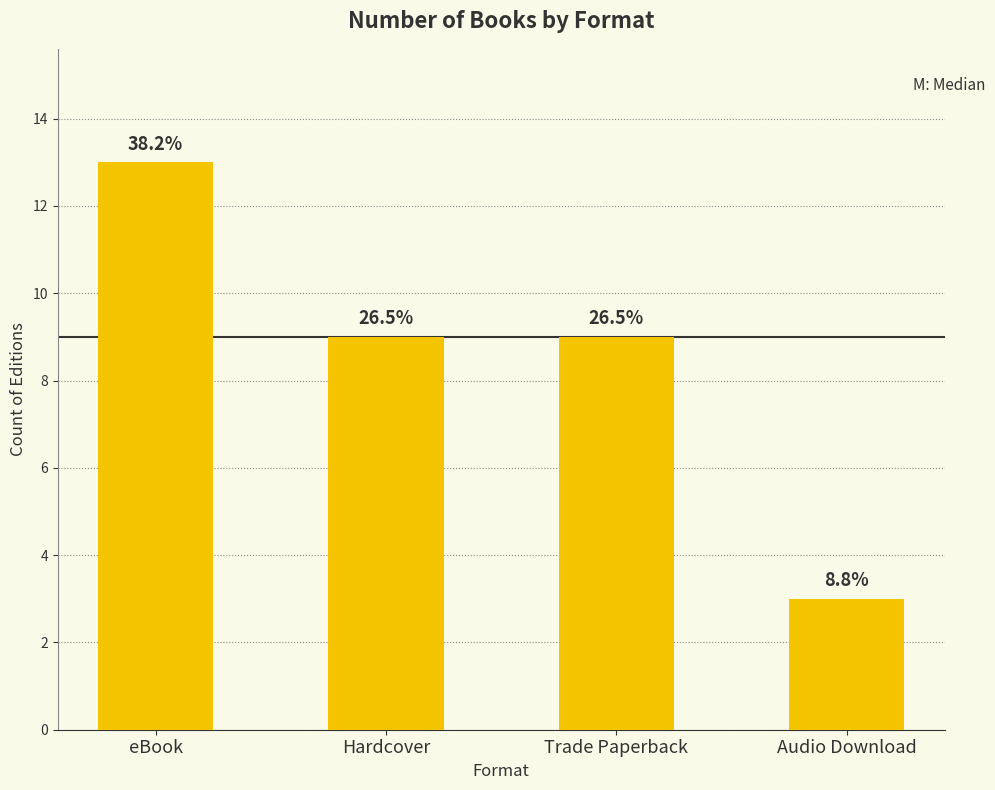

What is the label of the 1st bar from the left?

eBook